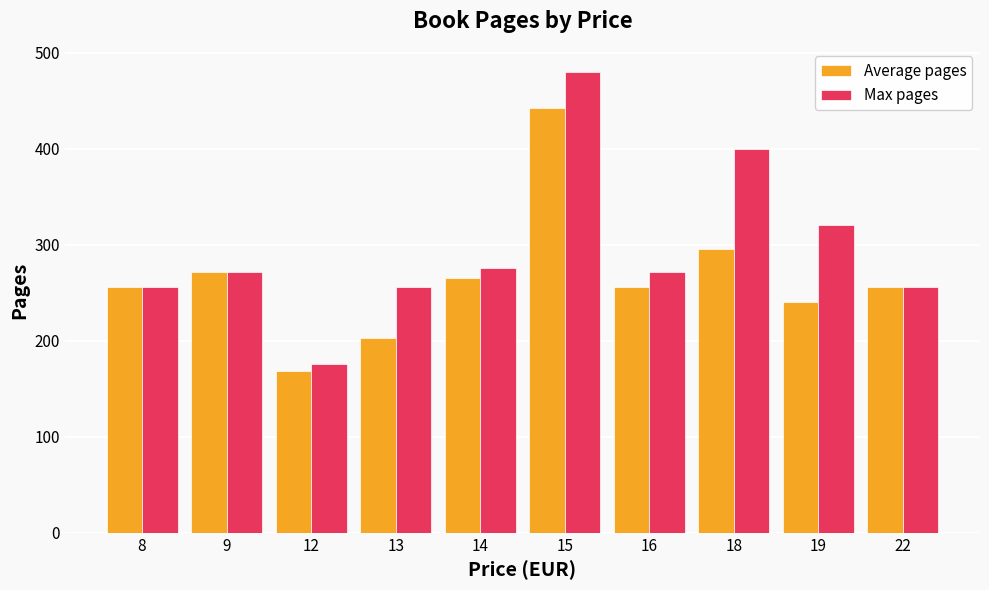

How many bars are there in total?

20